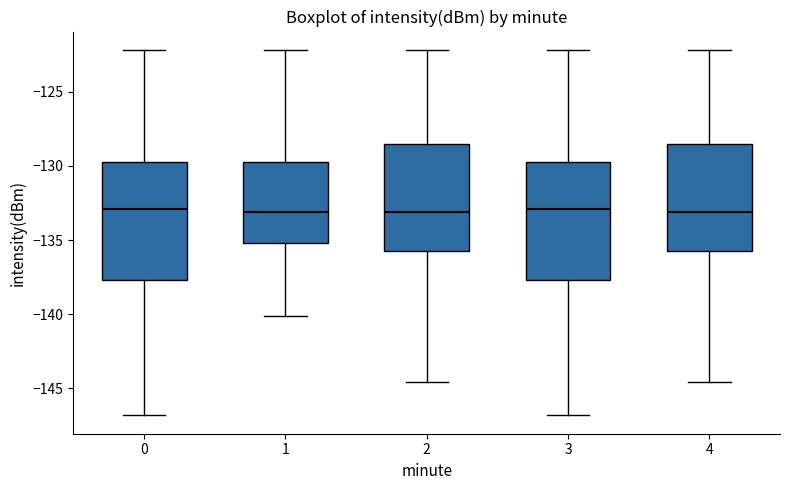

Reading left to right, transcribe this box plot: for each box, give where its median line is, the range the box spans, and where its two whiskers end, as read against the y-axis. The values are not printed on the chart, so give them approximately, as read against the axis.

0: median -133.0, box -137.5 to -129.5, whiskers -147.0 to -122.0
1: median -133.0, box -135.0 to -129.5, whiskers -140.0 to -122.0
2: median -133.0, box -135.5 to -128.5, whiskers -144.5 to -122.0
3: median -133.0, box -137.5 to -129.5, whiskers -147.0 to -122.0
4: median -133.0, box -135.5 to -128.5, whiskers -144.5 to -122.0